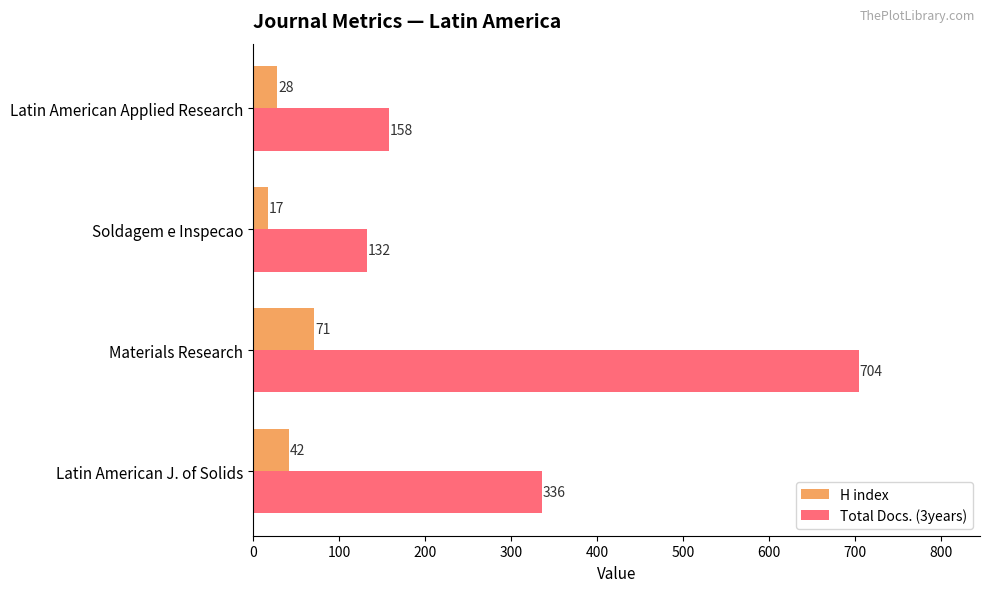

At which label is H index closest to 44?

Latin American J. of Solids